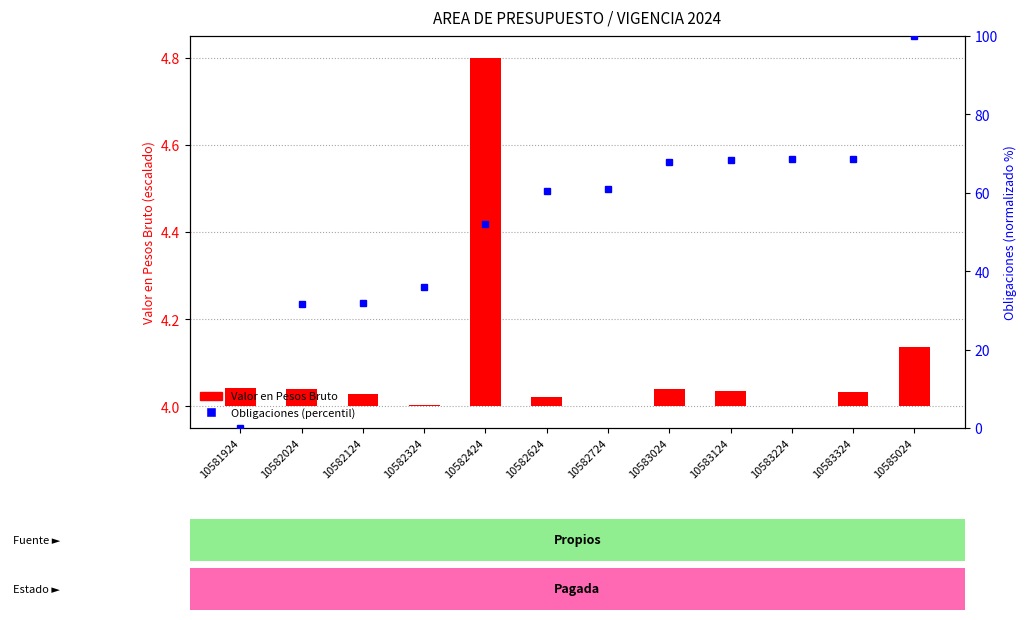

Rank the series by their average value, from lowest to highest.

Valor en Pesos Bruto, Obligaciones (percentil)